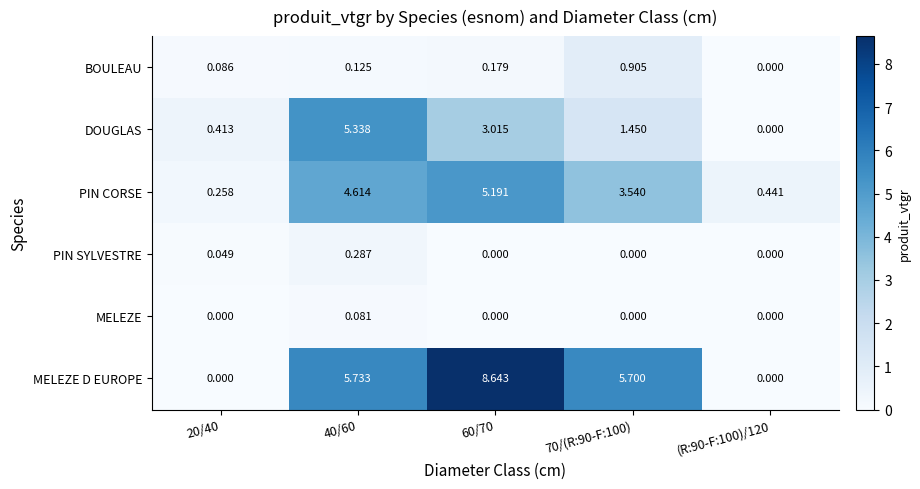

Between 70/(R:90-F:100) and (R:90-F:100)/120, which series saw the biggest shift?

MELEZE D EUROPE